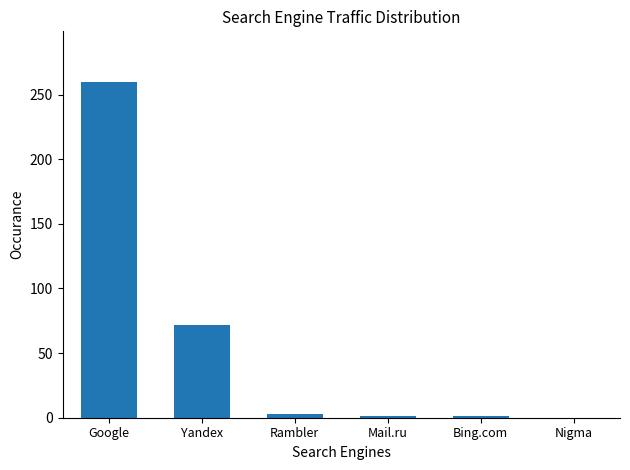

What is the sum of all values?

337